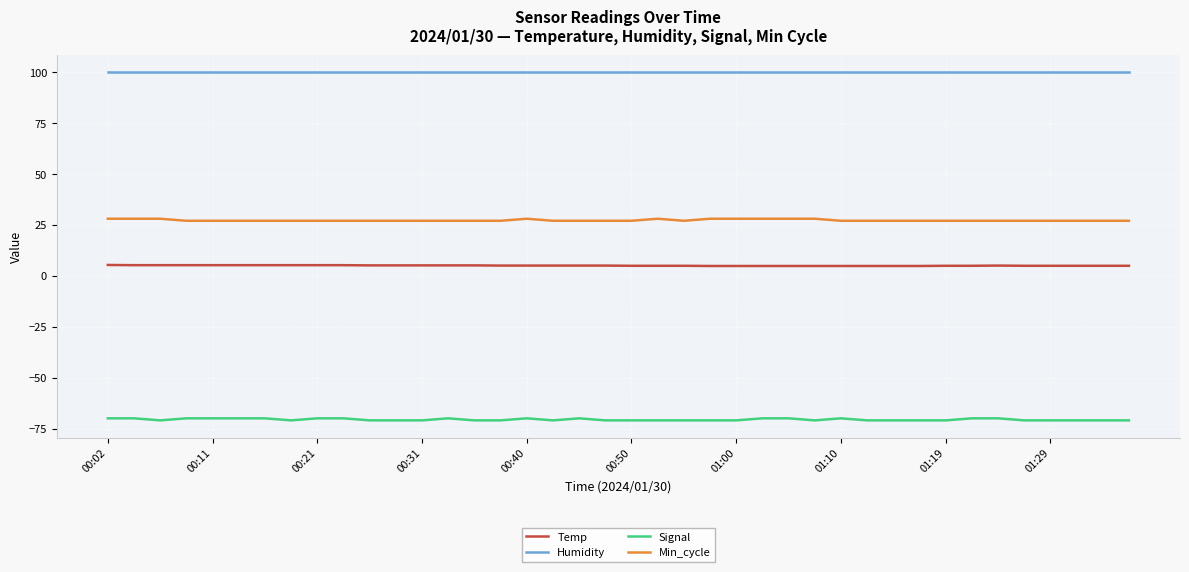

Which series has the largest total across all categories?

Humidity